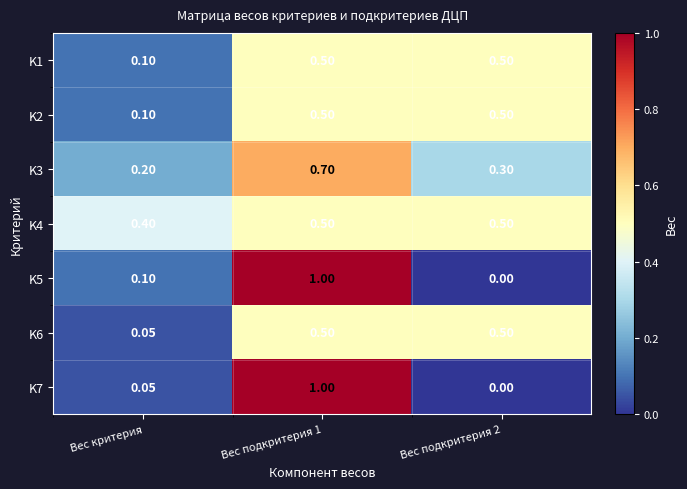

What is the total value across all series at Вес критерия?

1.0